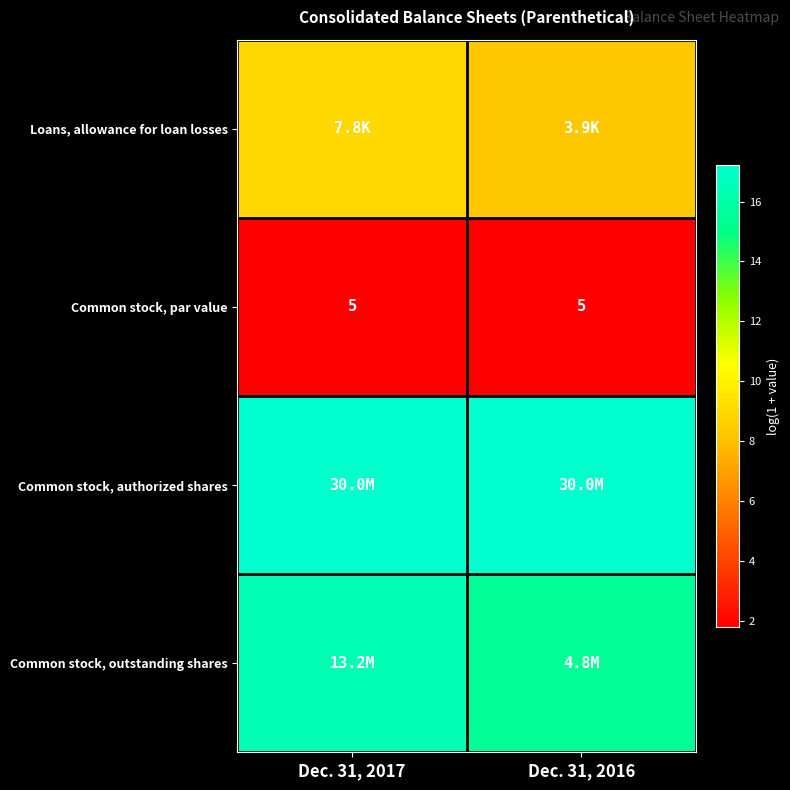

The Common stock, outstanding shares series shows 8.0 at Dec. 31, 2016. True or false?

False